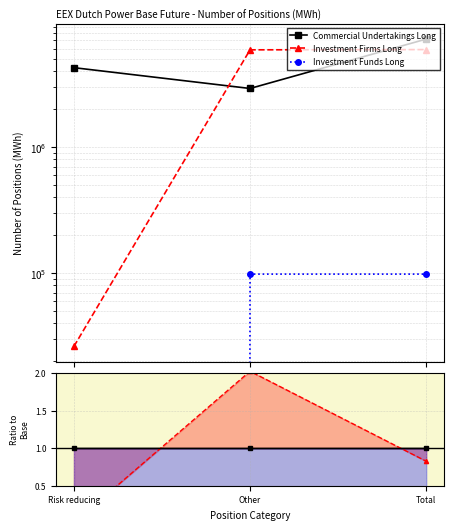

Rank the series by their maximum value, from lowest to highest.

Investment Funds Long, Commercial Undertakings Long, Investment Firms Long